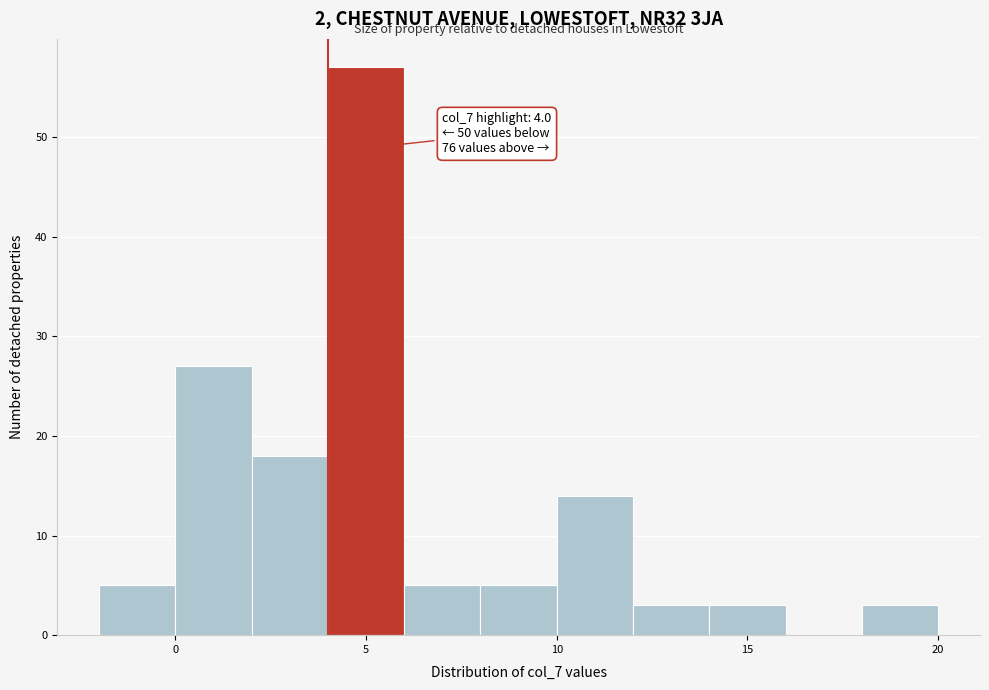

Over which range of the x-axis is the bar tallest?

4 to 6